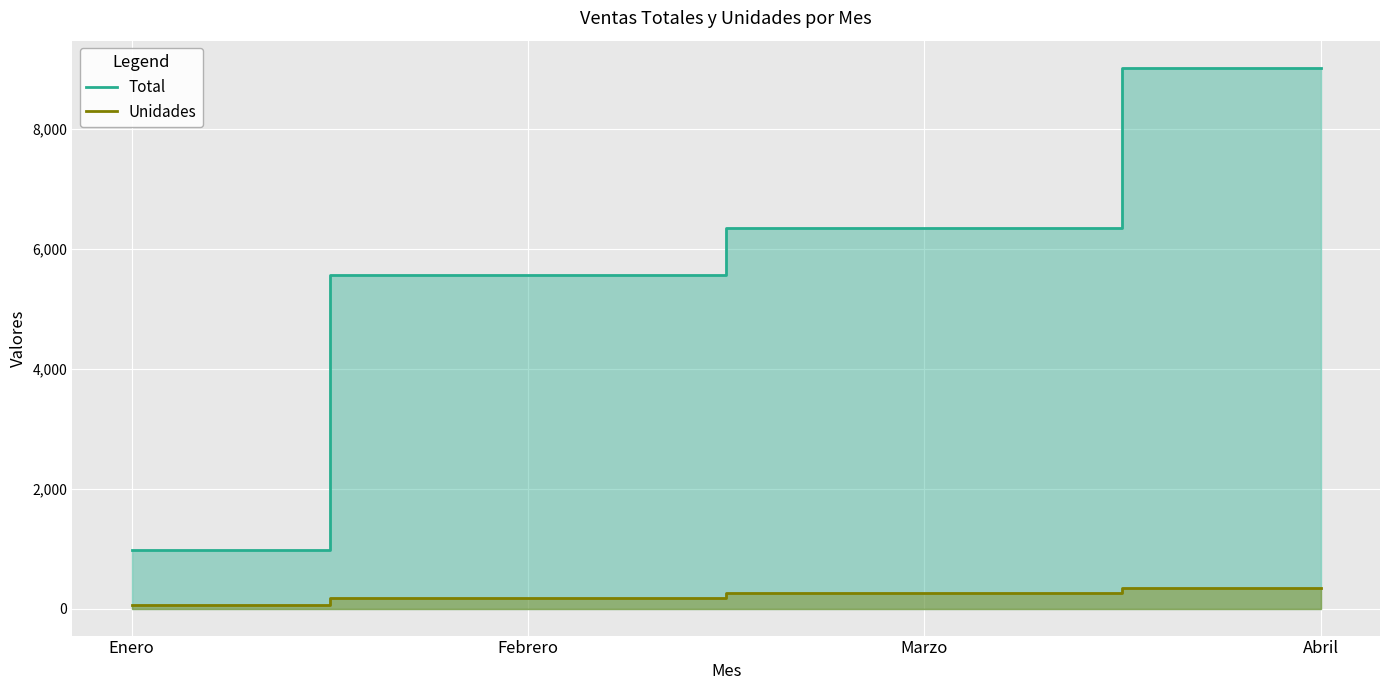

Rank the categories by Unidades value from lowest to highest.

Enero, Febrero, Marzo, Abril